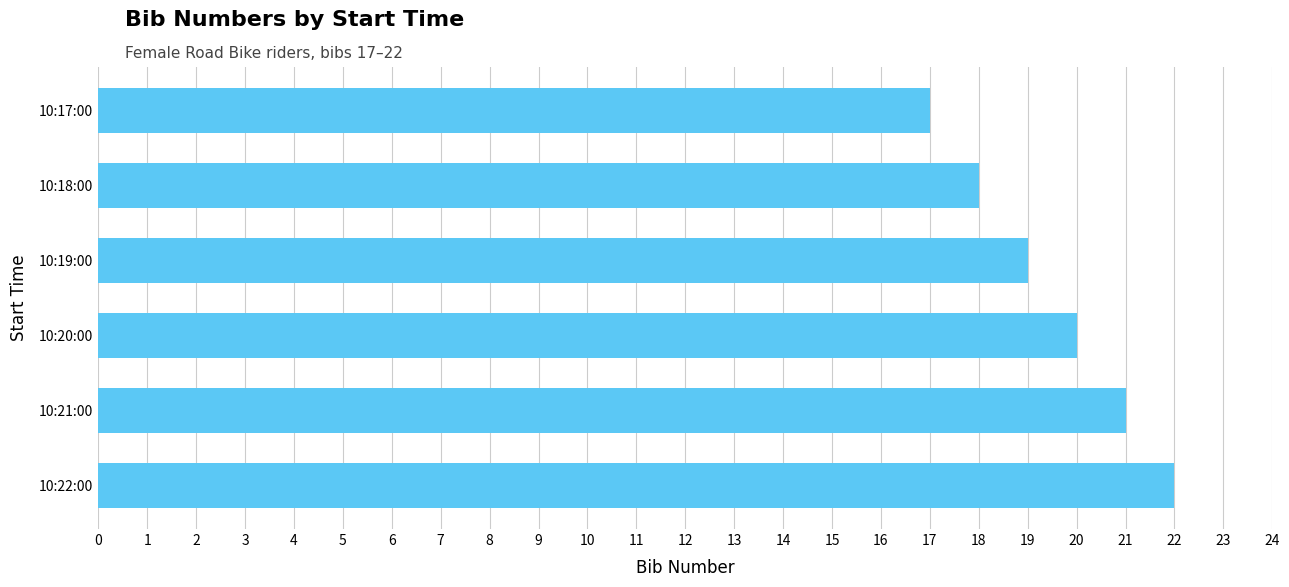

What is the difference between the maximum and minimum values?

5